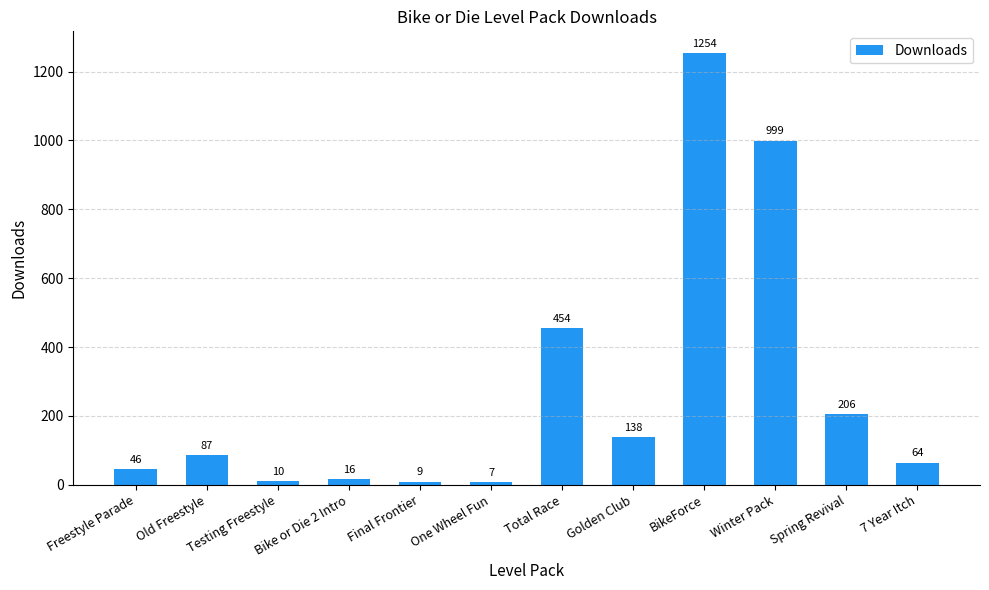

Reading left to right, transcribe all the data shown in this chart.

46	87	10	16	9	7	454	138	1254	999	206	64